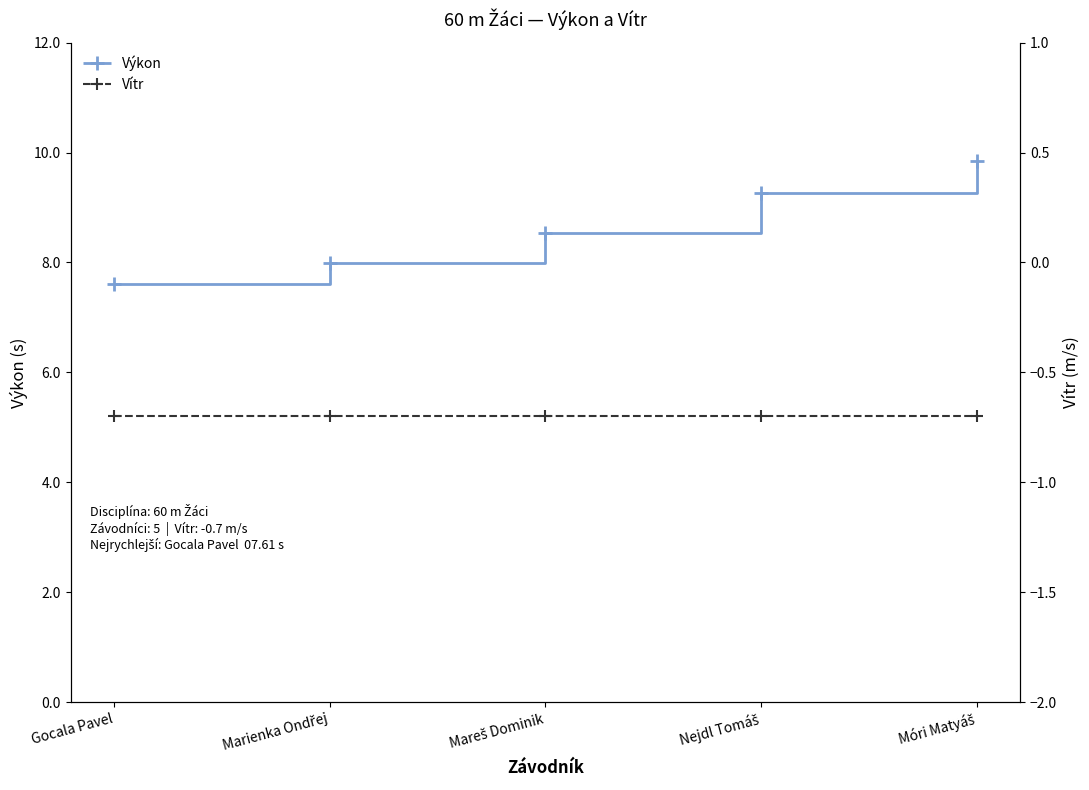

Which series has the largest total across all categories?

Výkon